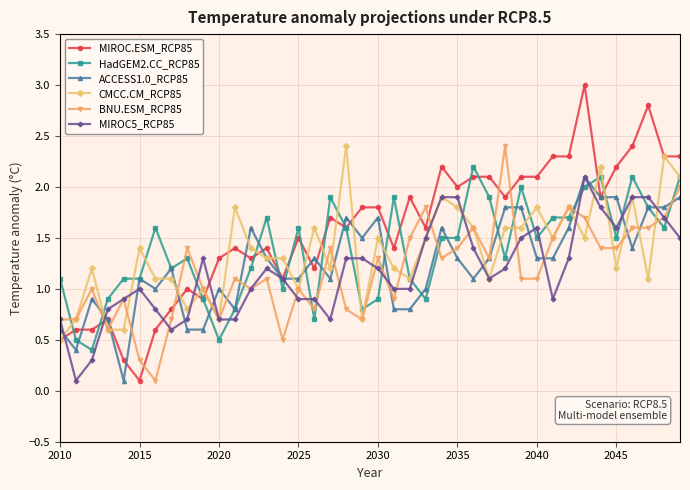

What is the value of the CMCC.CM_RCP85 point at the 13th from the left?

1.4